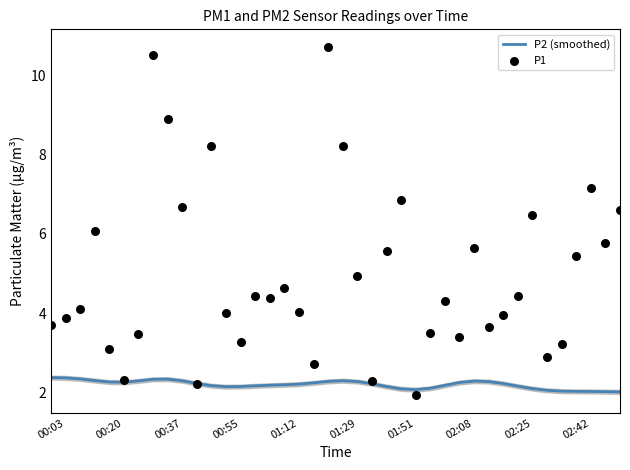

What is the highest value of the P2 (smoothed) series?

2.4